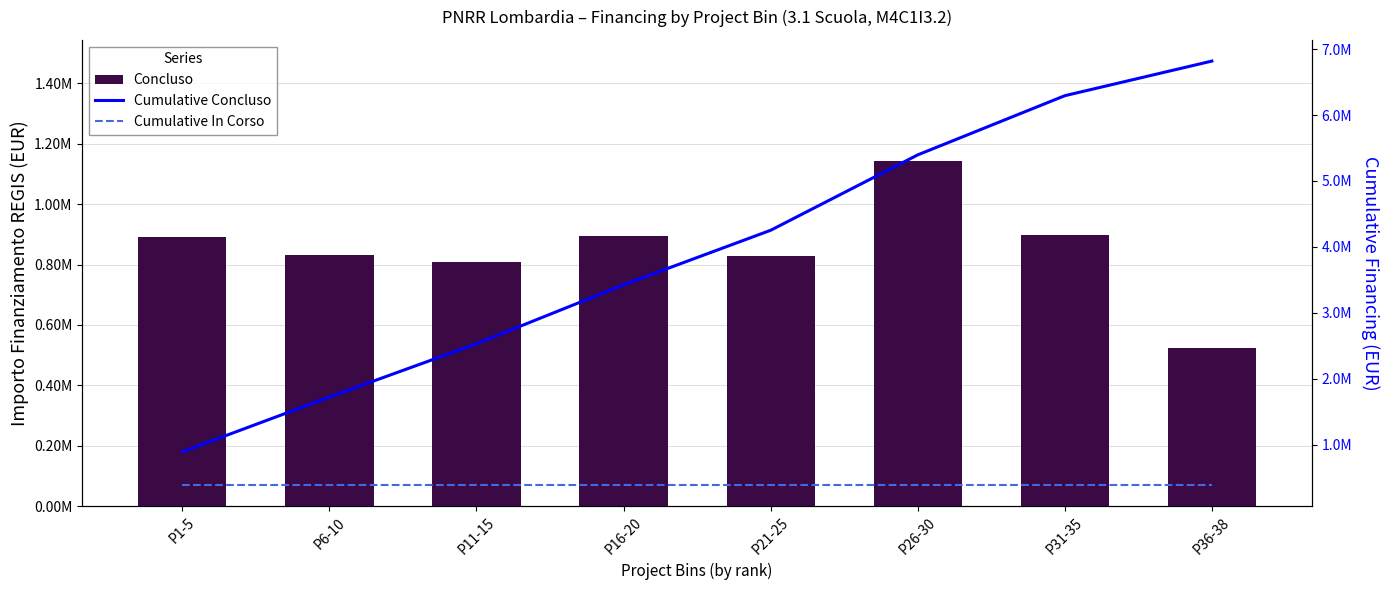

How many groups of bars are there?

8